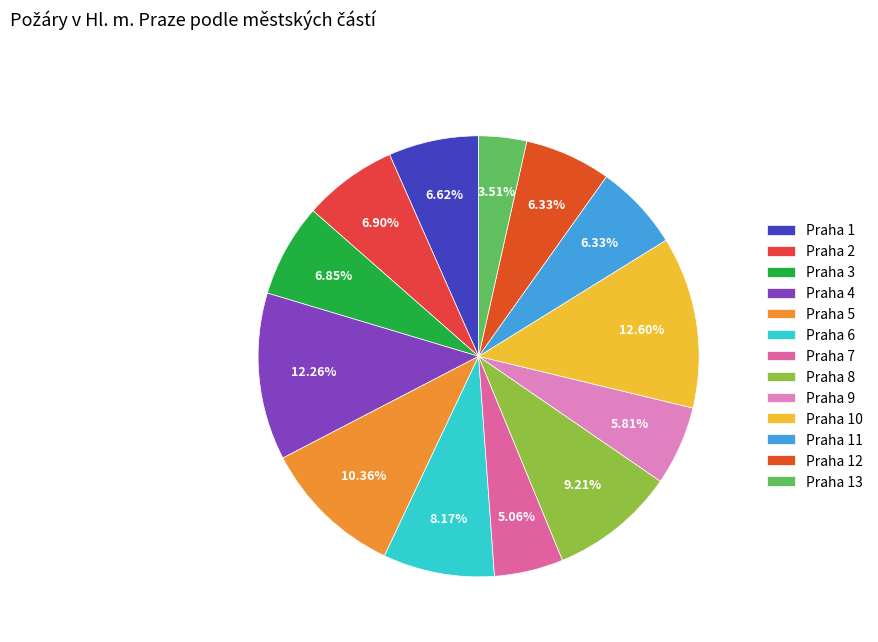

Is the sum of Praha 8 and Praha 1 greater than half?

No